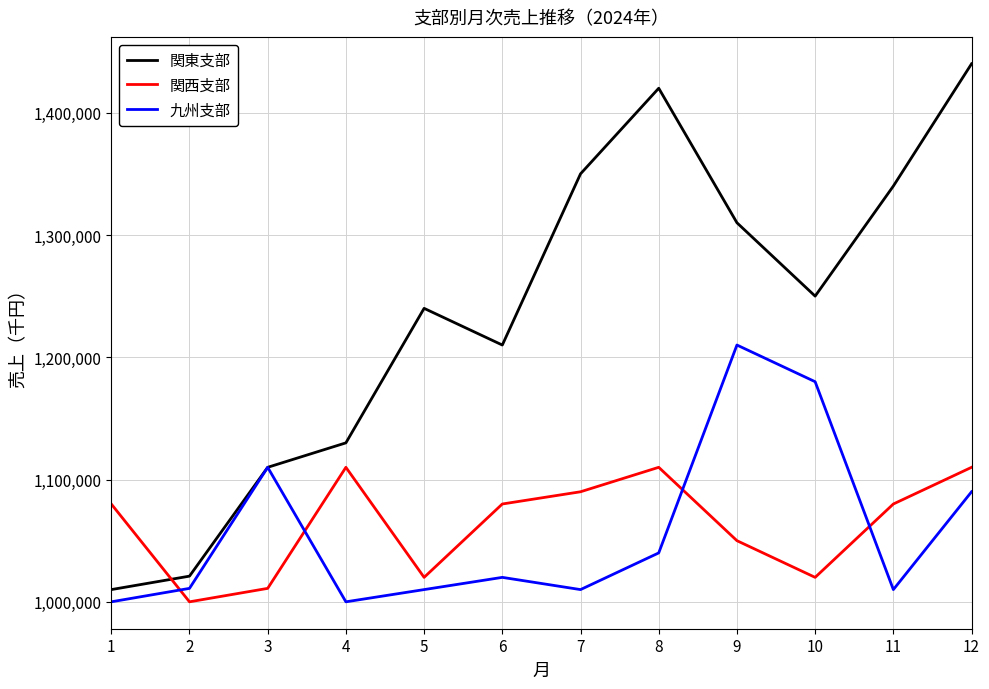

How many interior local peaks does the 関東支部 series have?

2